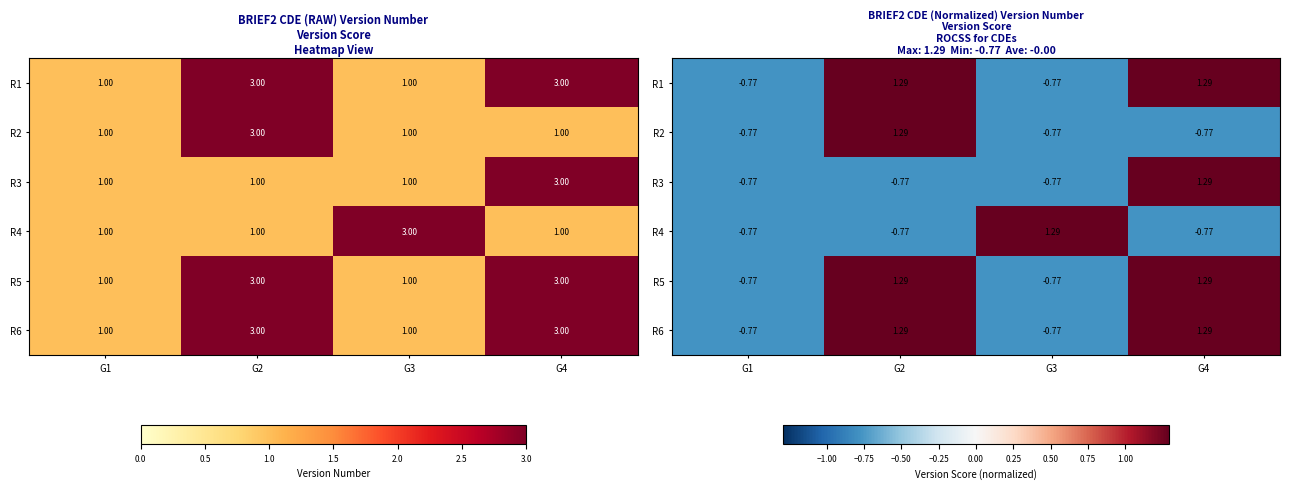

What is the minimum value for R1?

-0.8